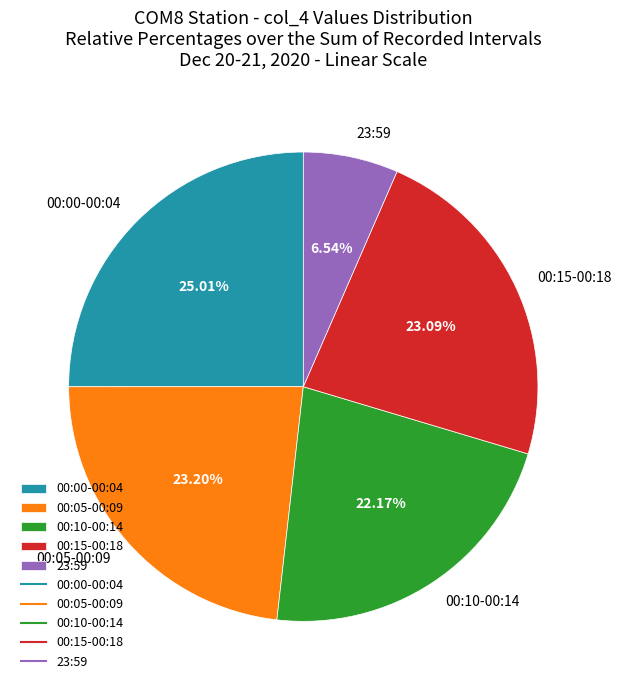

Is 00:15-00:18 the majority of the pie?

No